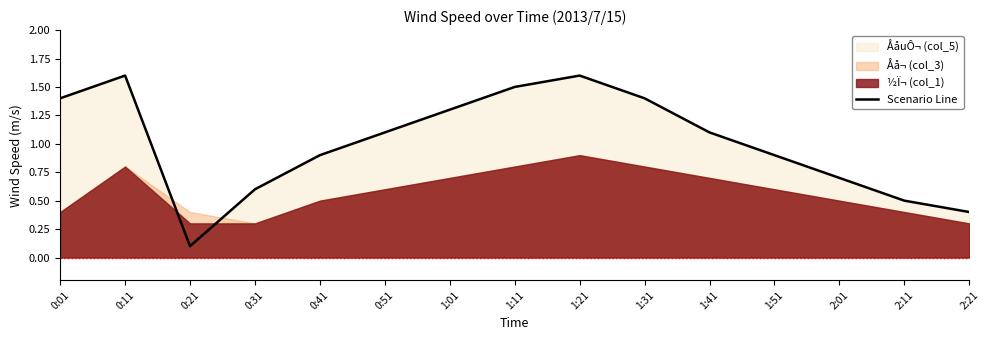

Rank the categories by value from lowest to highest.

0:21, 2:21, 2:11, 0:31, 2:01, 0:41, 1:51, 0:51, 1:41, 1:01, 0:01, 1:31, 1:11, 0:11, 1:21